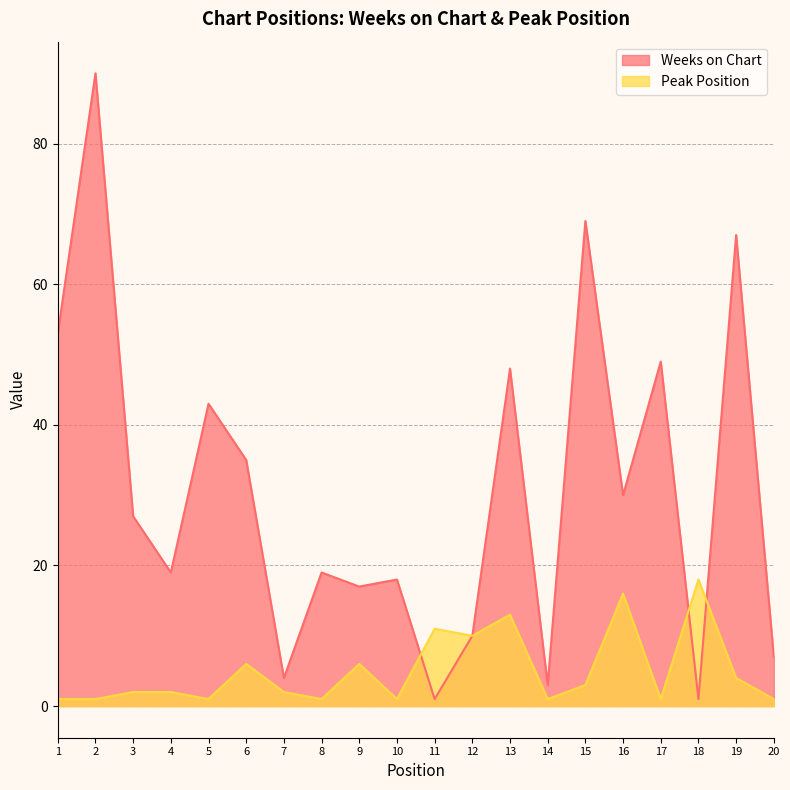

Rank the categories by Peak Position value from highest to lowest.

18, 16, 13, 11, 12, 6, 9, 19, 15, 3, 4, 7, 1, 2, 5, 8, 10, 14, 17, 20